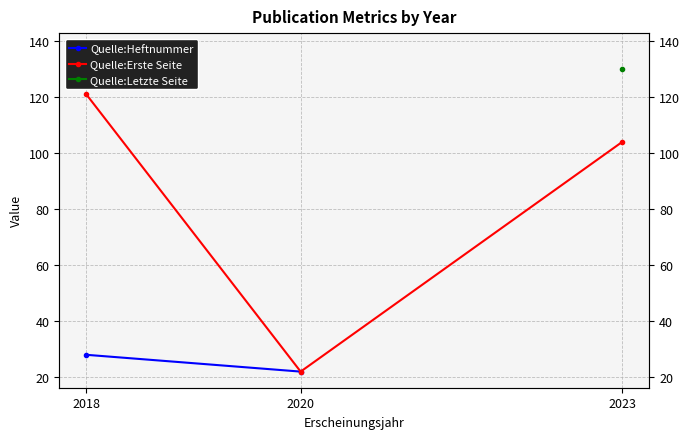

How many data points does each series have?

3